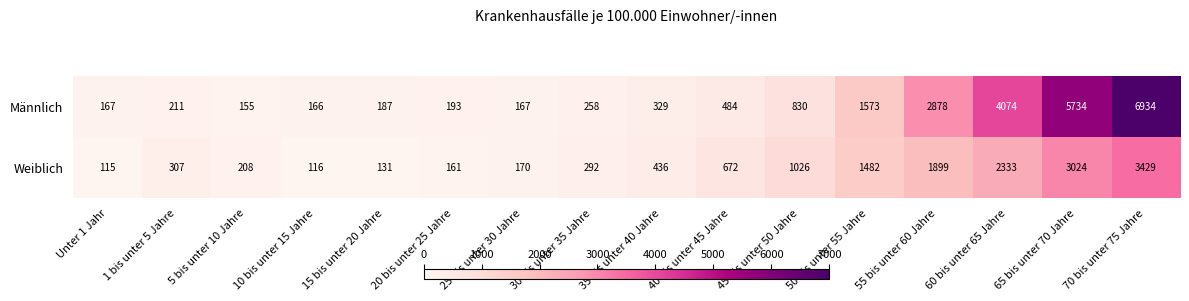

Is it true that Weiblich equals 4101 at 65 bis unter 70 Jahre?

False